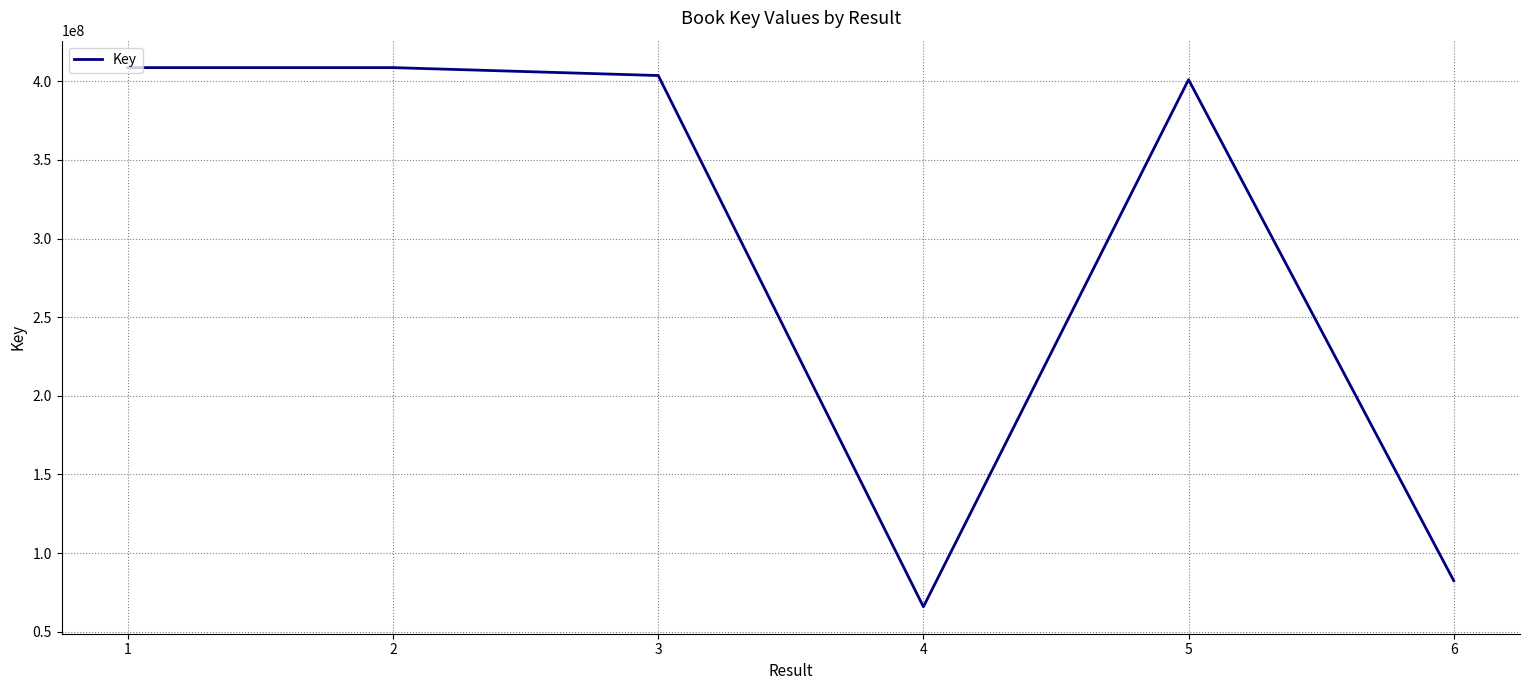

True or false: the data has more than 0 interior local peaks.

True